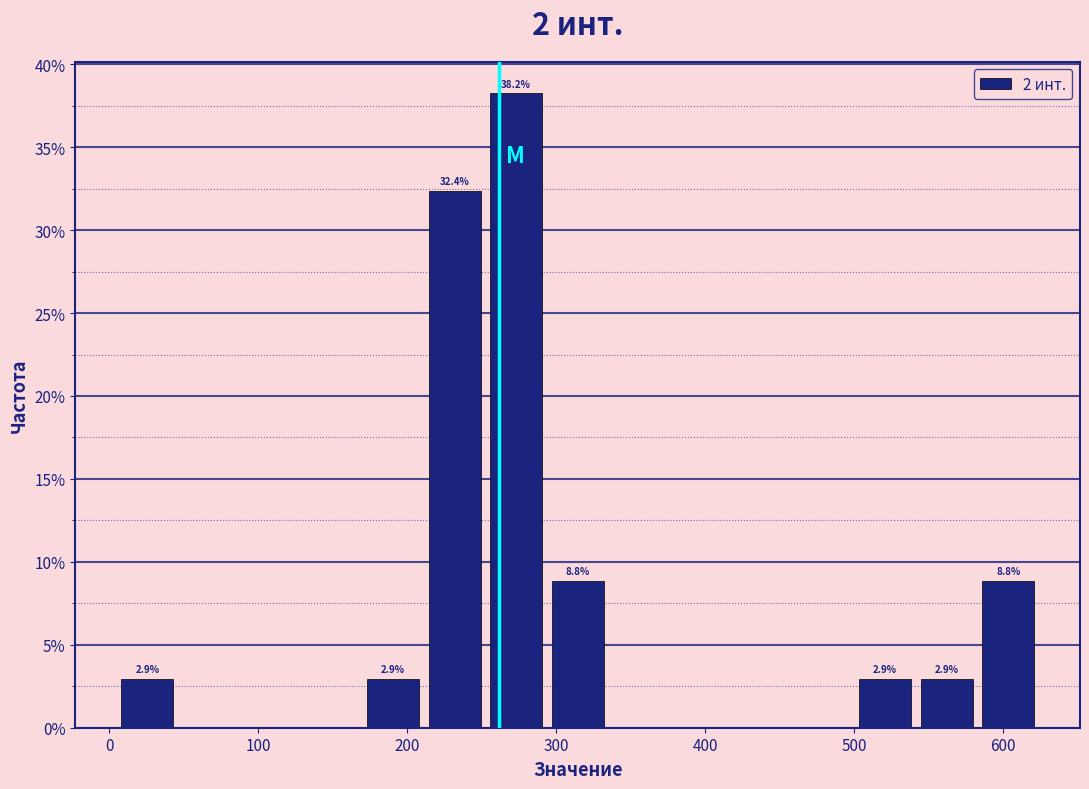

Over which range of the x-axis is the bar tallest?

250 to 290